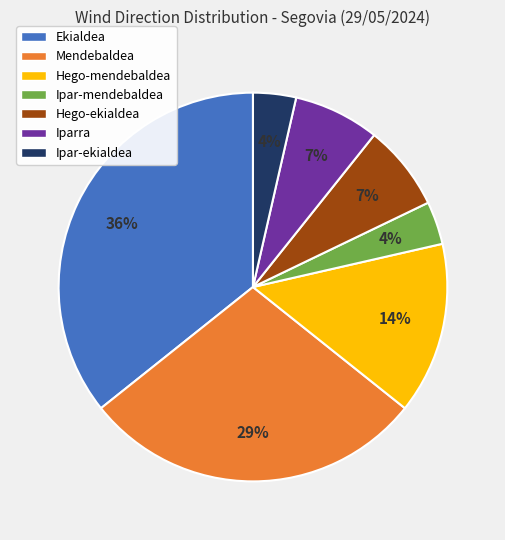

Which has a higher value, Iparra or Ipar-ekialdea?

Iparra